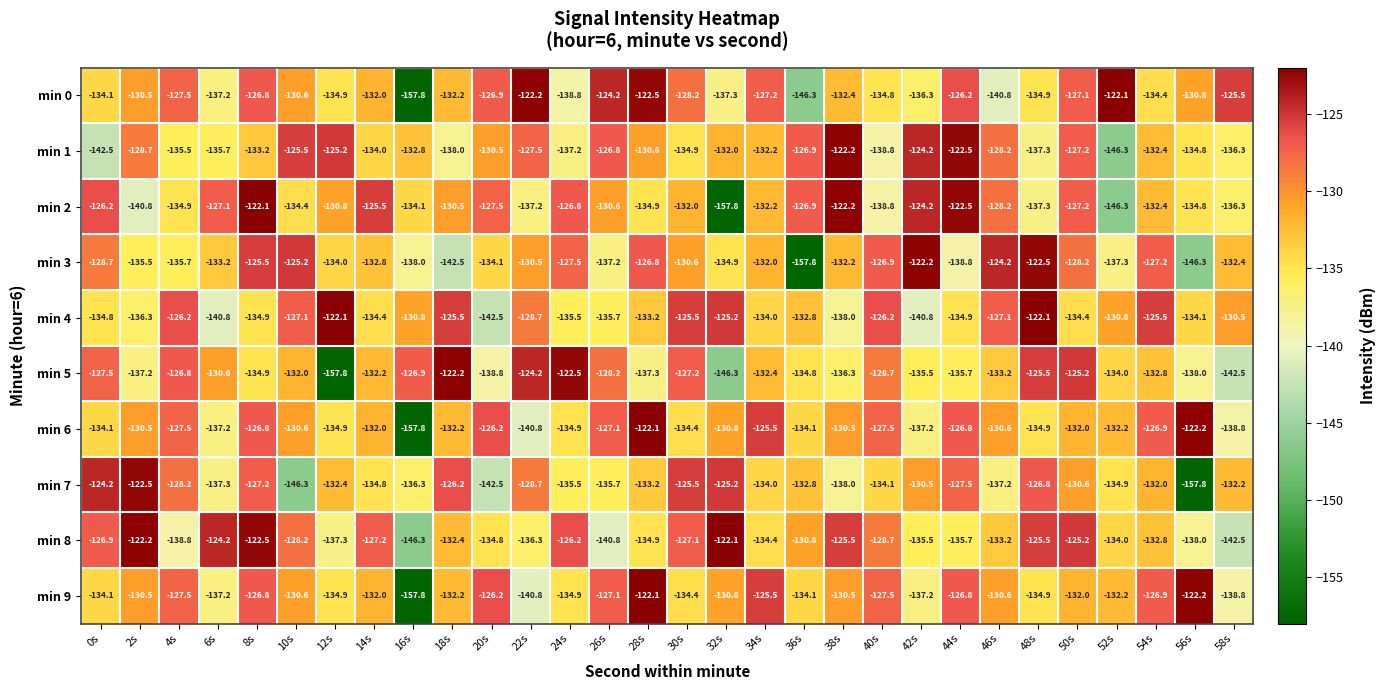

How many data points in min 8 are less than -132?

16